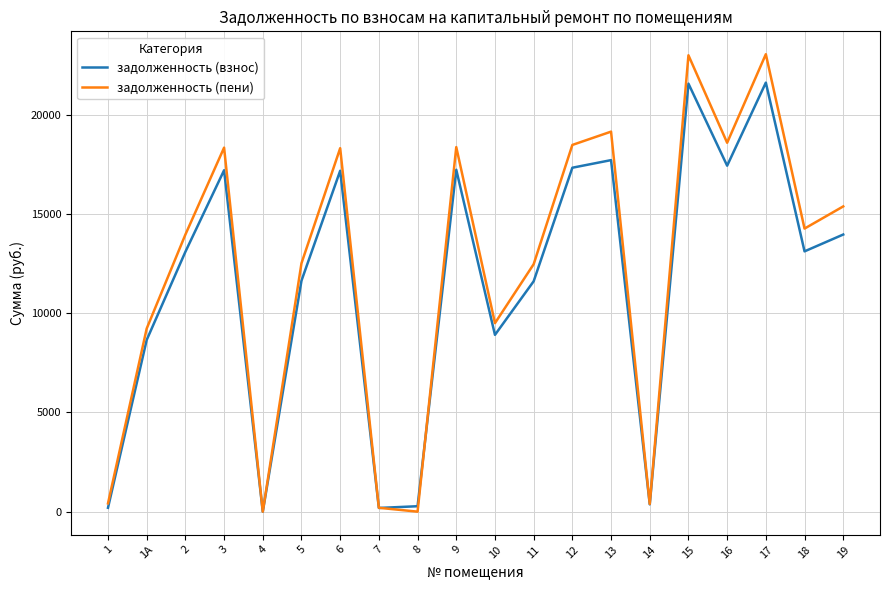

At 13, list the series in order from largest to smallest.

задолженность (пени), задолженность (взнос)